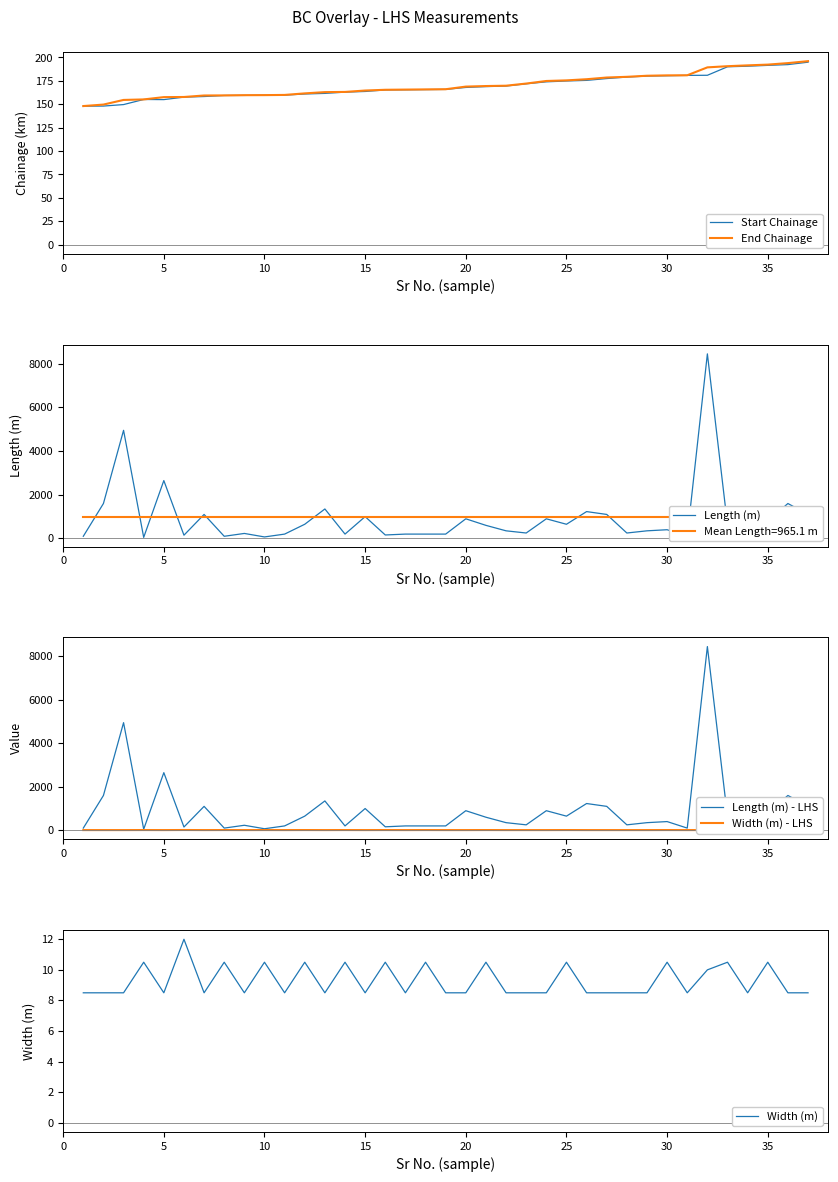

True or false: Start Chainage has a value of 163.7 at 15.

True